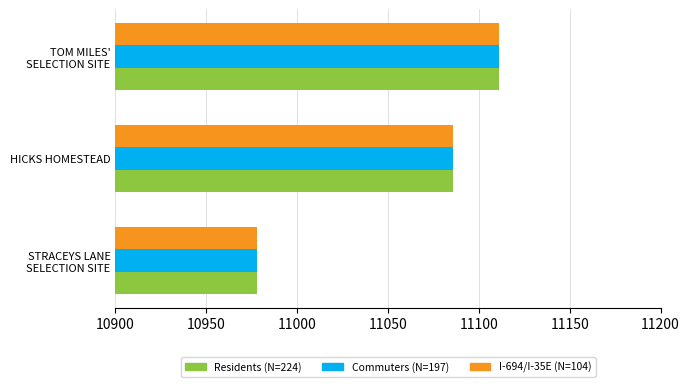

At which label is Residents (N=224) closest to 11044?

HICKS HOMESTEAD